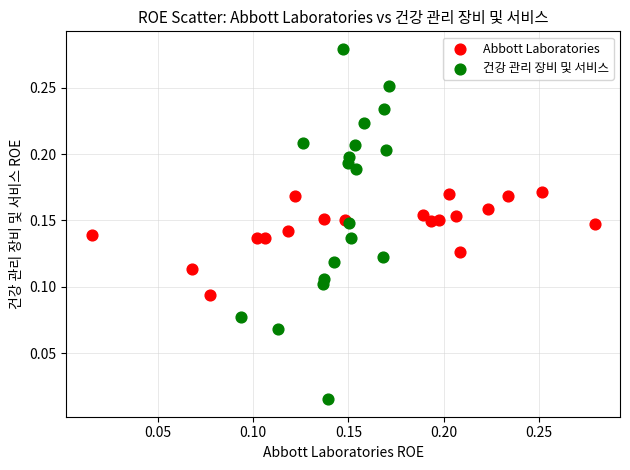

Which series contains the lowest Y value?

건강 관리 장비 및 서비스